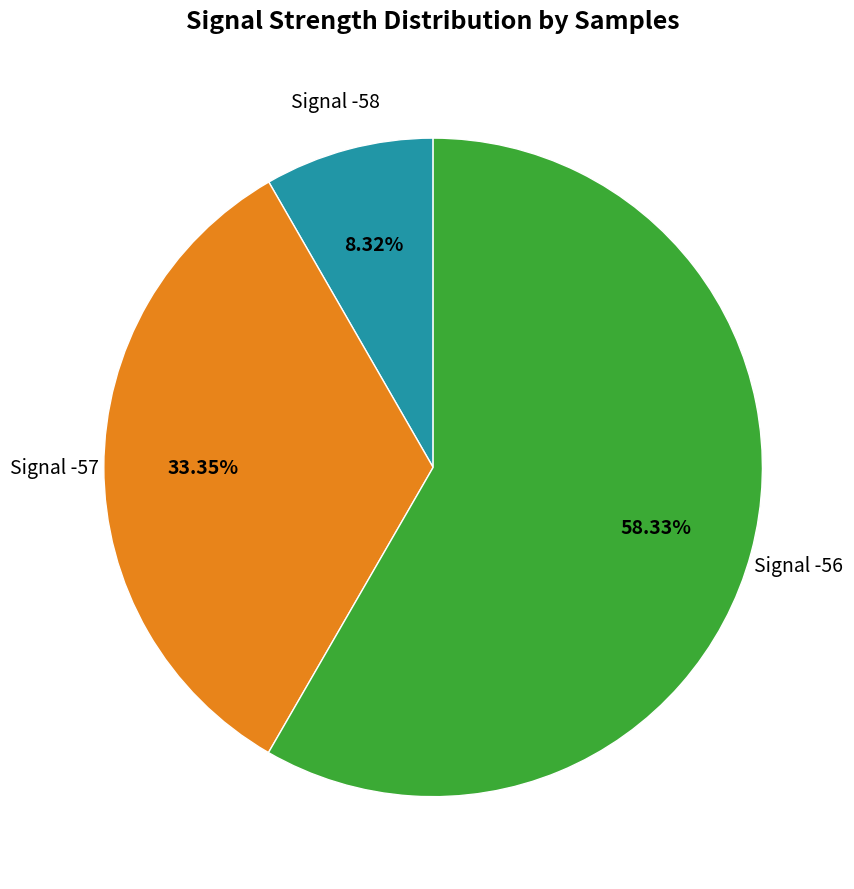

Is there a majority slice in this chart?

Yes